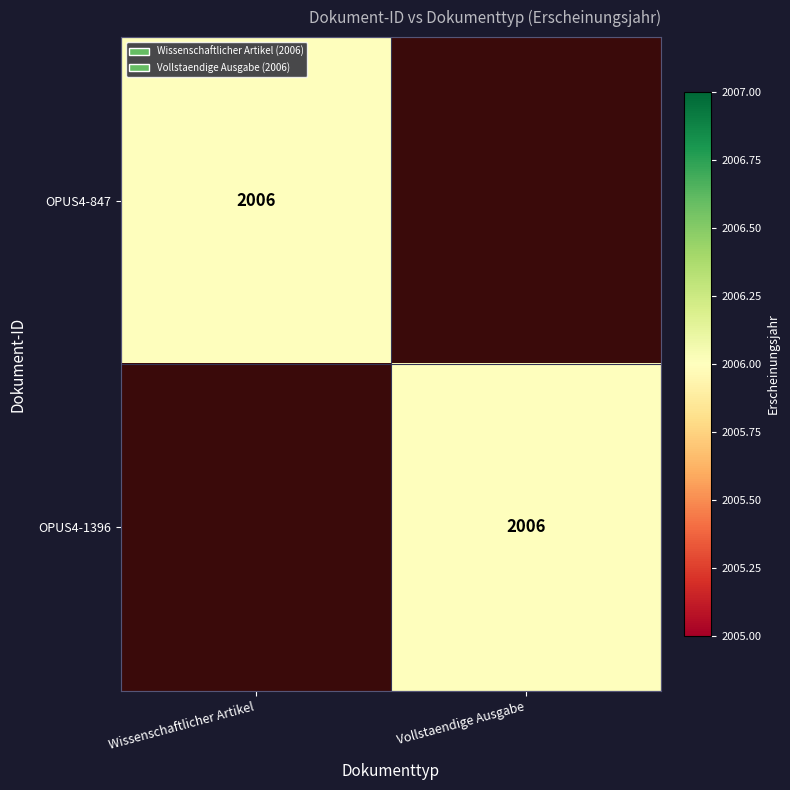

Is it true that OPUS4-847 equals 2006 at Wissenschaftlicher Artikel?

True